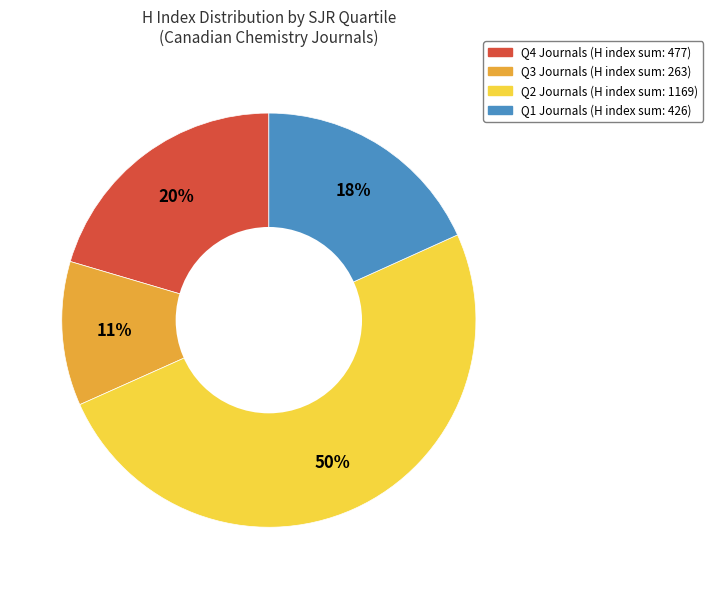

To the nearest percent, what is the average slice percentage?

25%